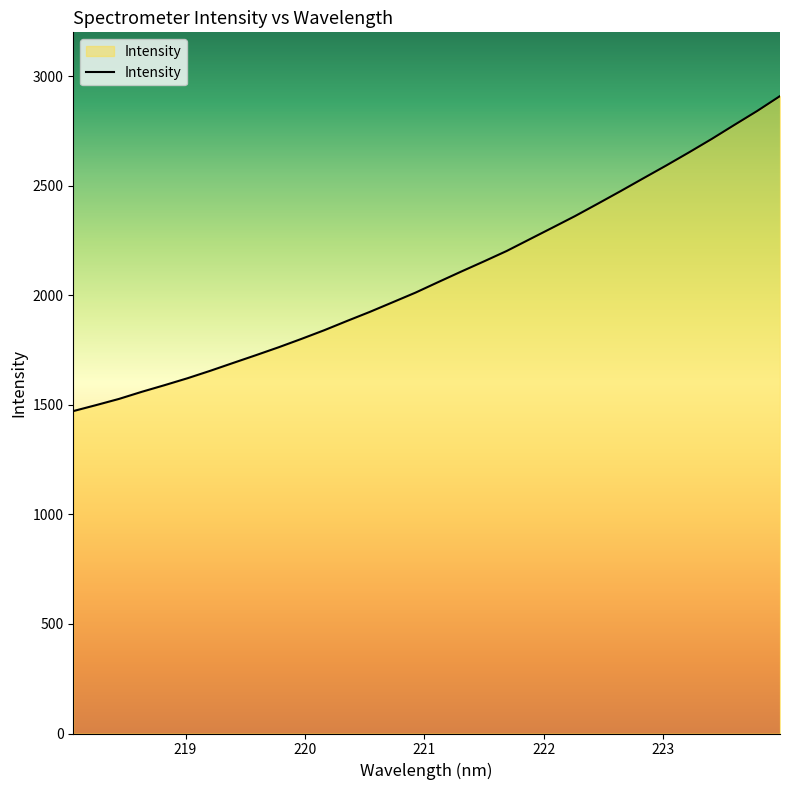

What is the minimum value shown in the chart?

1471.8